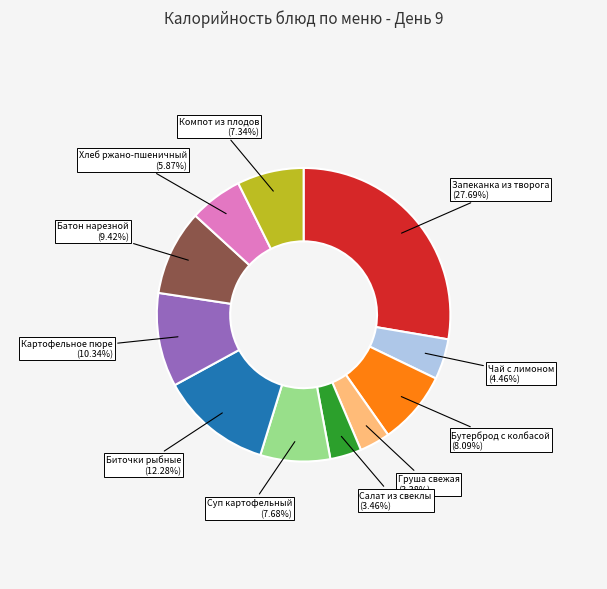

True or false: Компот из плодов accounts for 16% of the total.

False